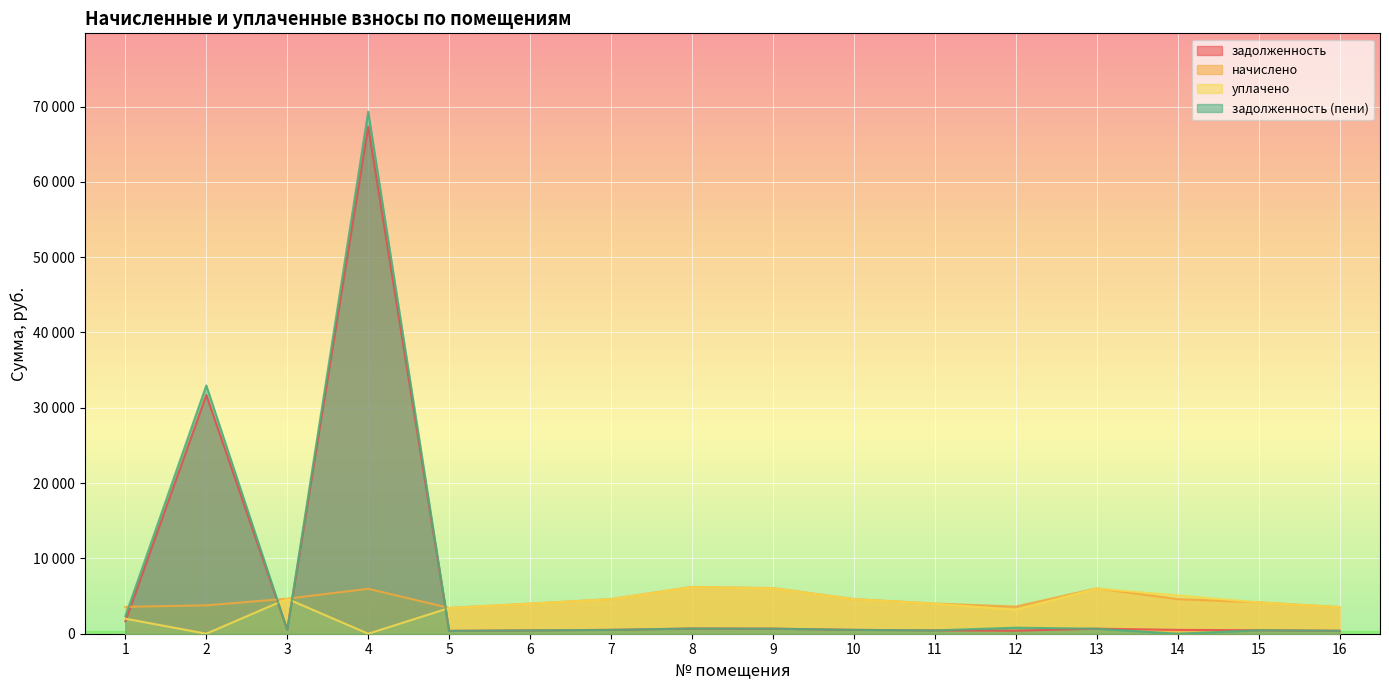

Rank the series at 13 from lowest to highest value.

задолженность, задолженность (пени), уплачено, начислено